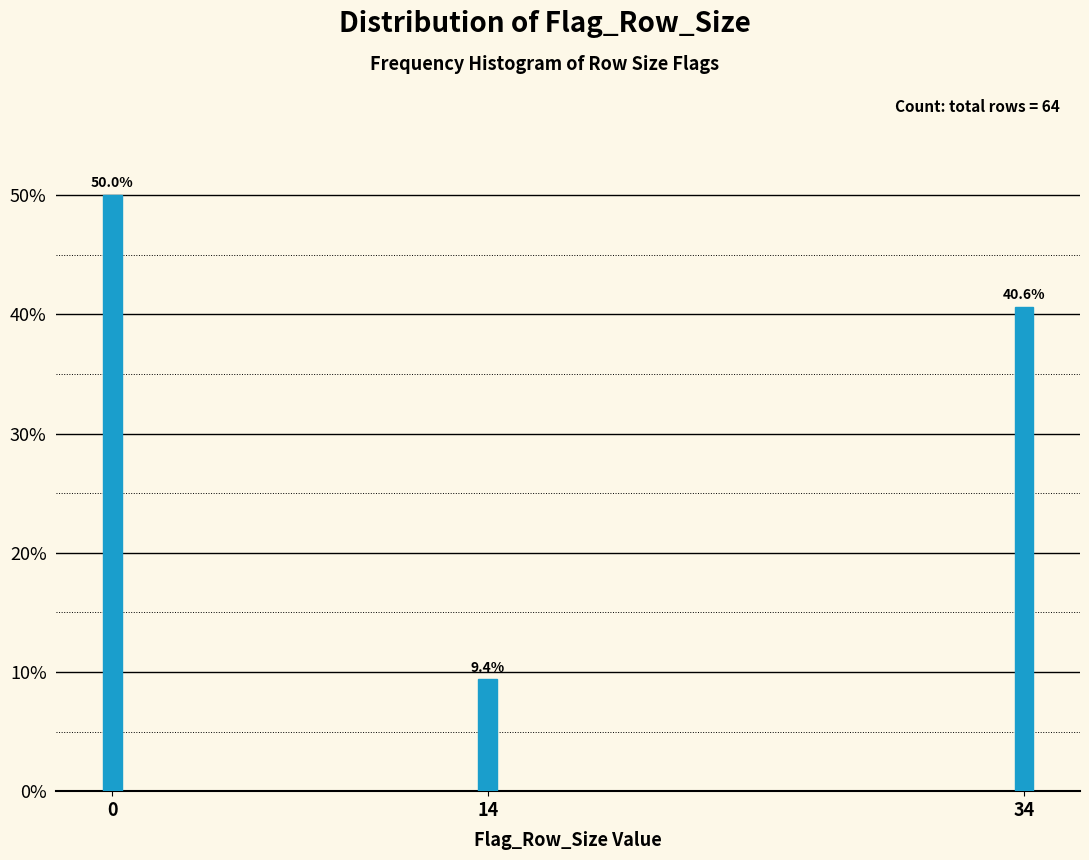

Reading right to left, what are all the values shown in this chart?

40.6	9.4	50.0